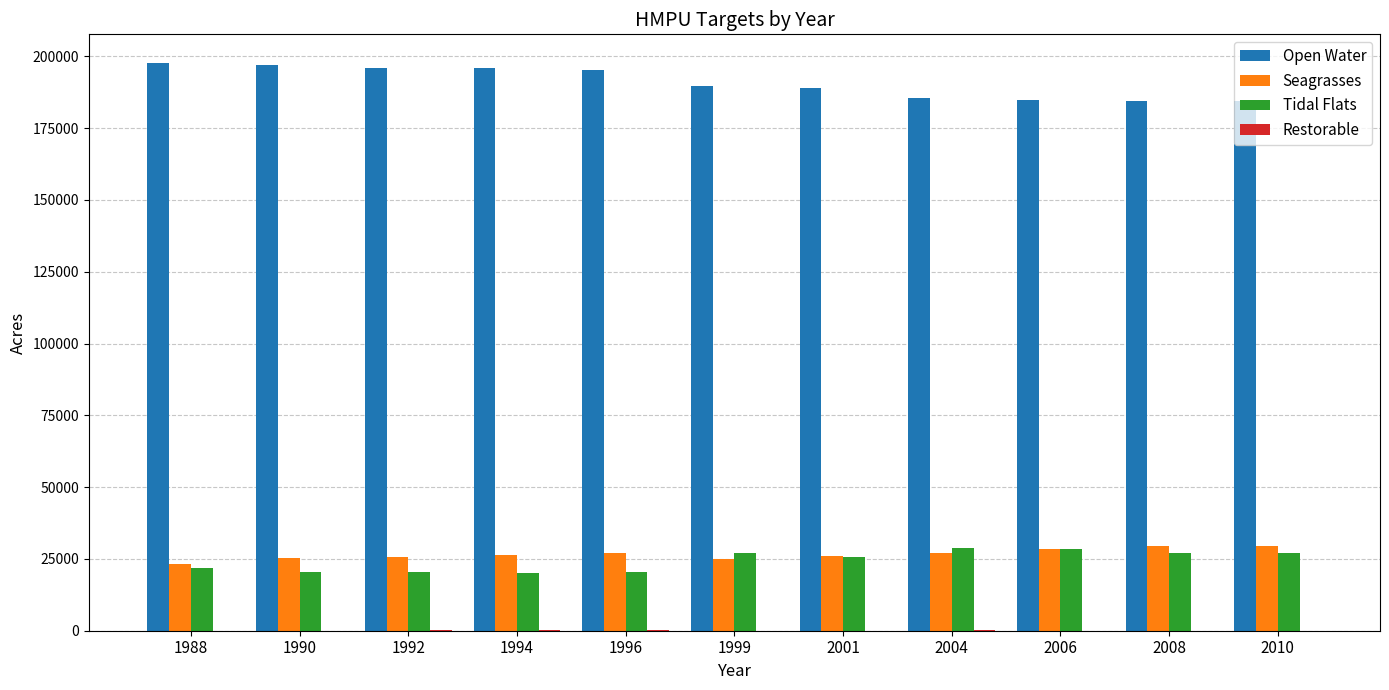

What is the sum of all Tidal Flats values?

267648.0